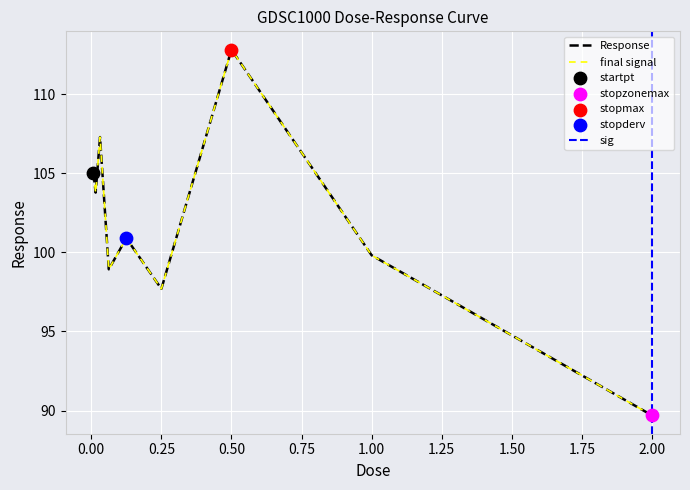

What is the change in value from 0.015625 to 0.5?

+9.0